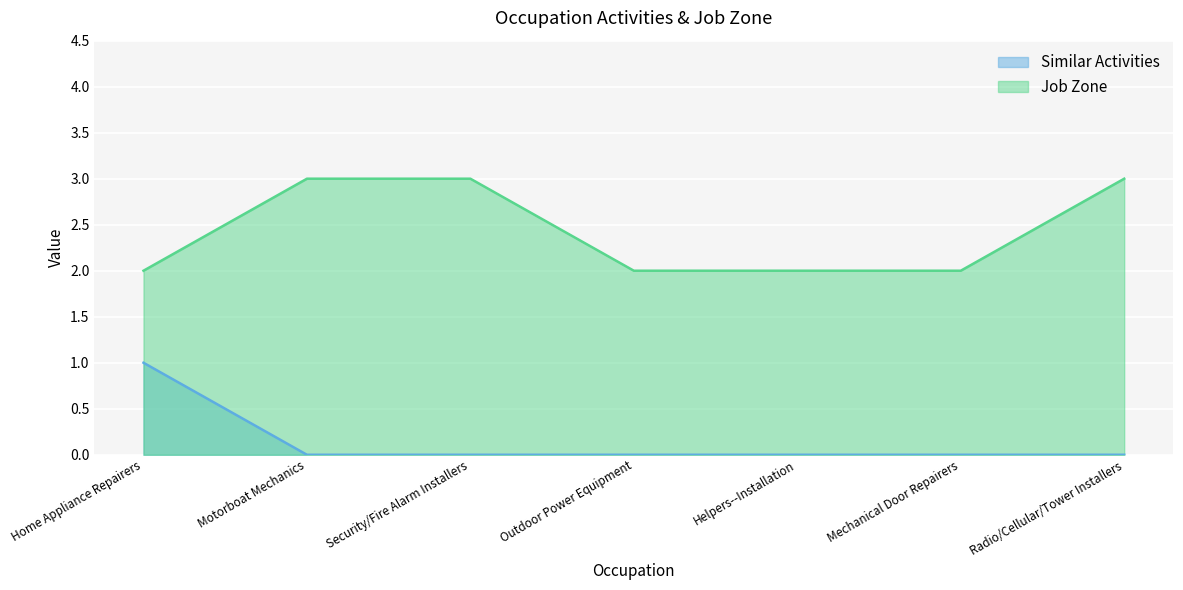

Rank the series by their average value, from highest to lowest.

Job Zone, Similar Activities